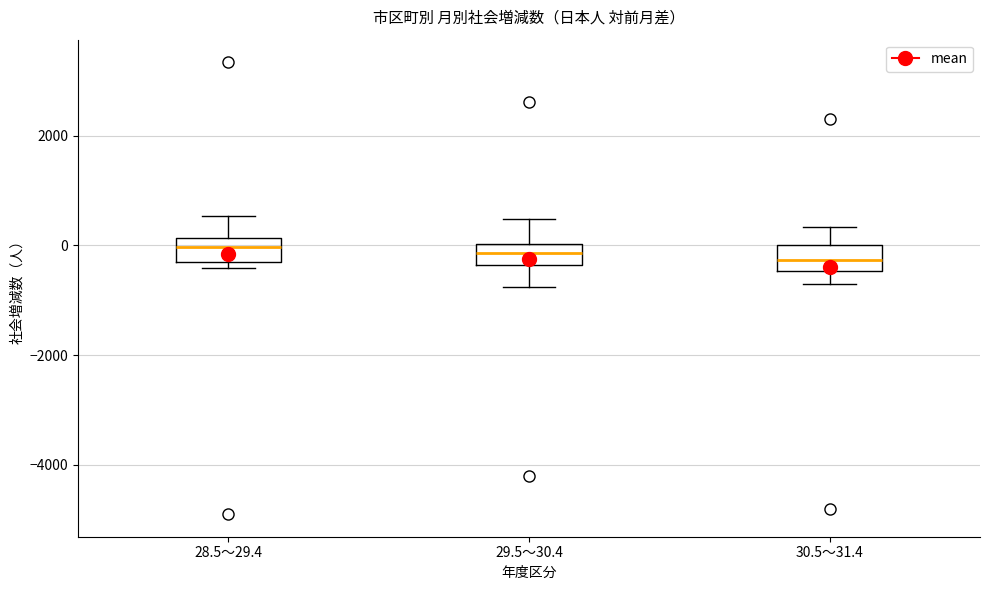

Reading left to right, transcribe this box plot: for each box, give where its median line is, the range the box spans, and where its two whiskers end, as read against the y-axis. The values are not printed on the chart, so give them approximately, as read against the axis.

28.5～29.4: median 0, box -400 to 200, whiskers -400 (just below the box's lower edge) to 600
29.5～30.4: median -200, box -400 to 0, whiskers -800 to 400
30.5～31.4: median -200, box -400 to 0, whiskers -800 to 400